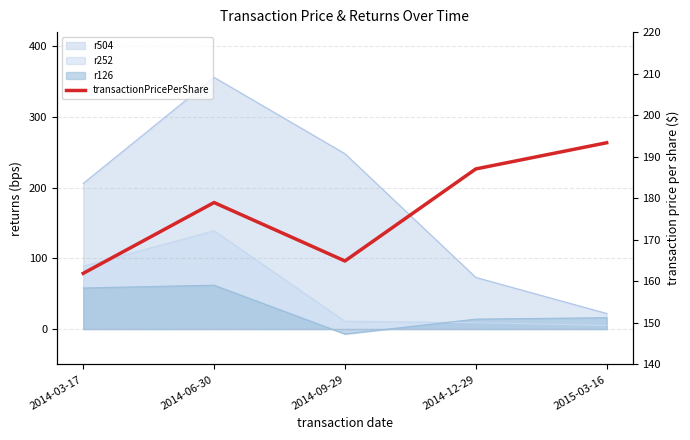

How many lines are shown in the chart?

1